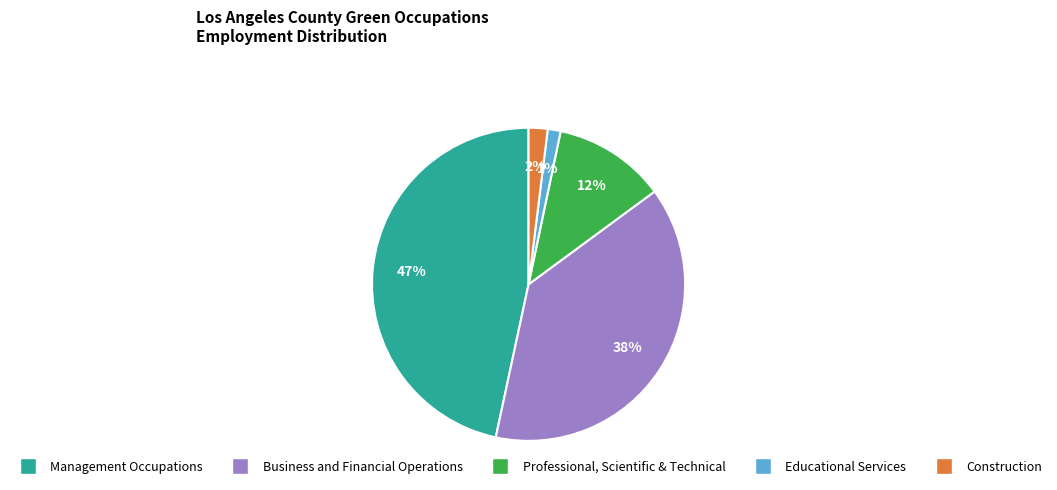

Is it true that Professional, Scientific & Technical is 18% of the pie?

False